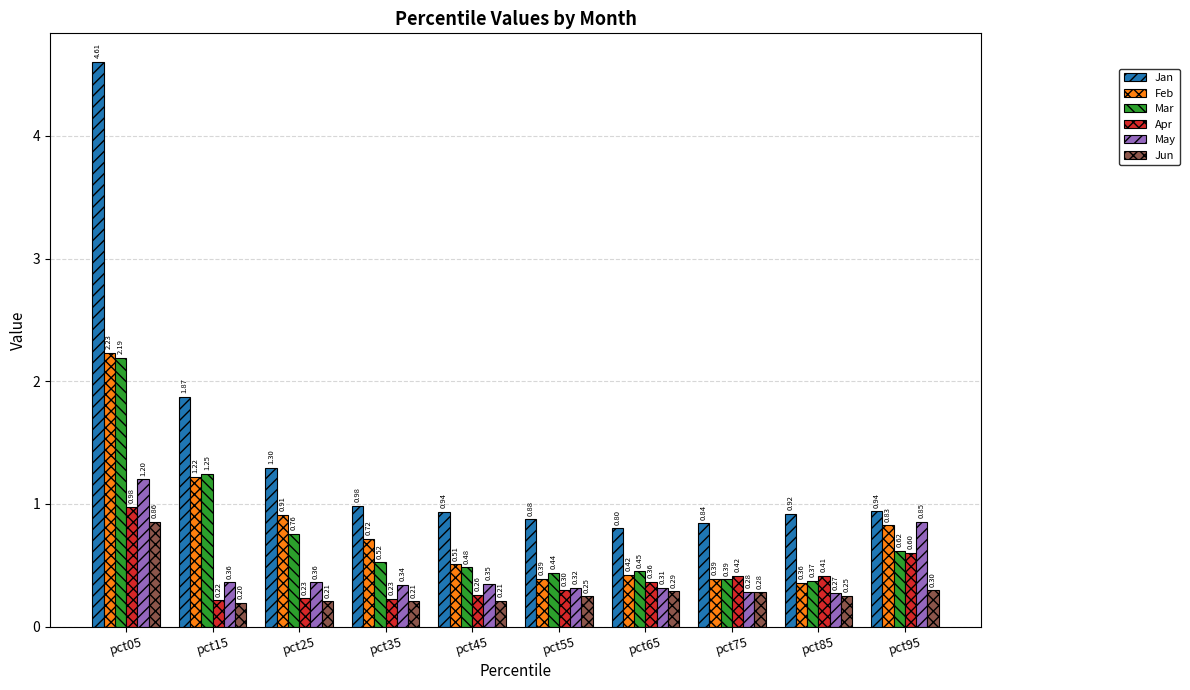

How many bars are there in each group?

6